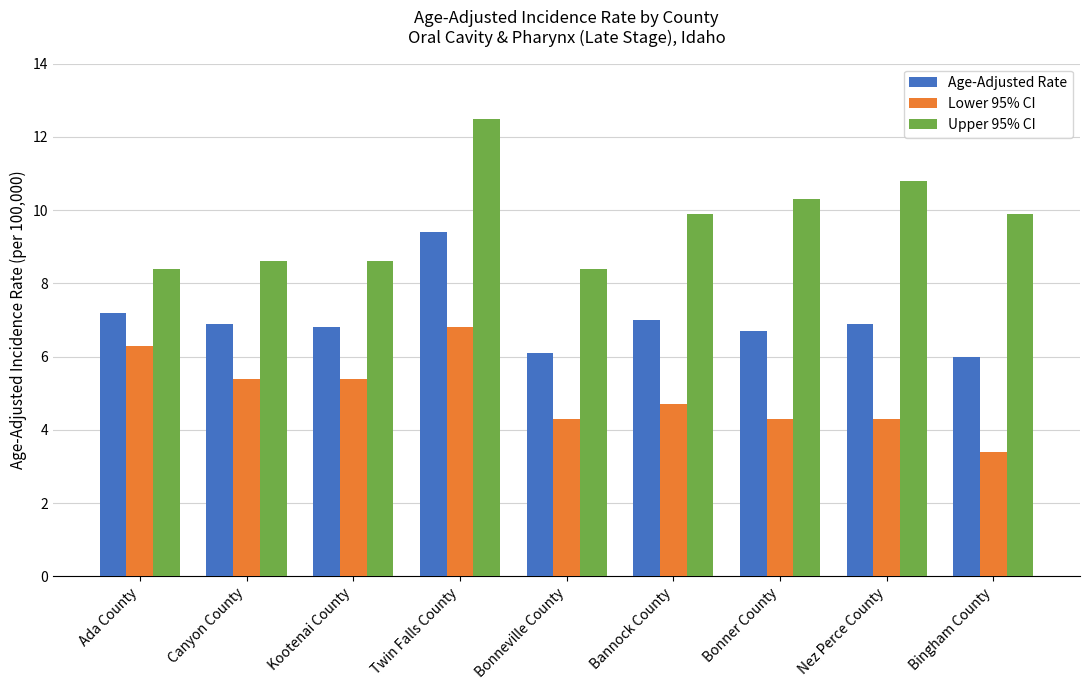

How many groups of bars are there?

9